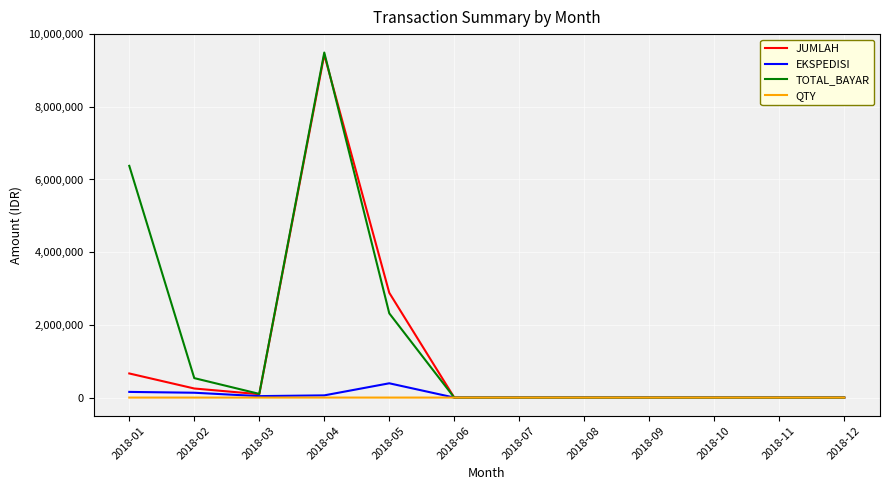

Which category has the highest value across all series?

2018-04